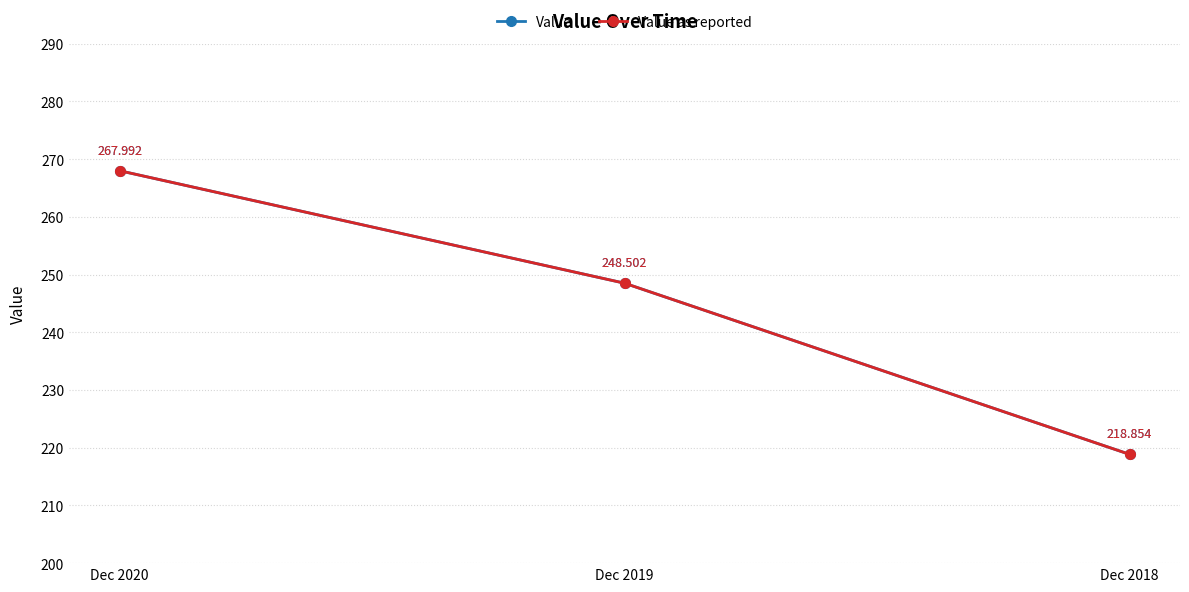

At which category is the sum across all series the highest?

Dec 2020